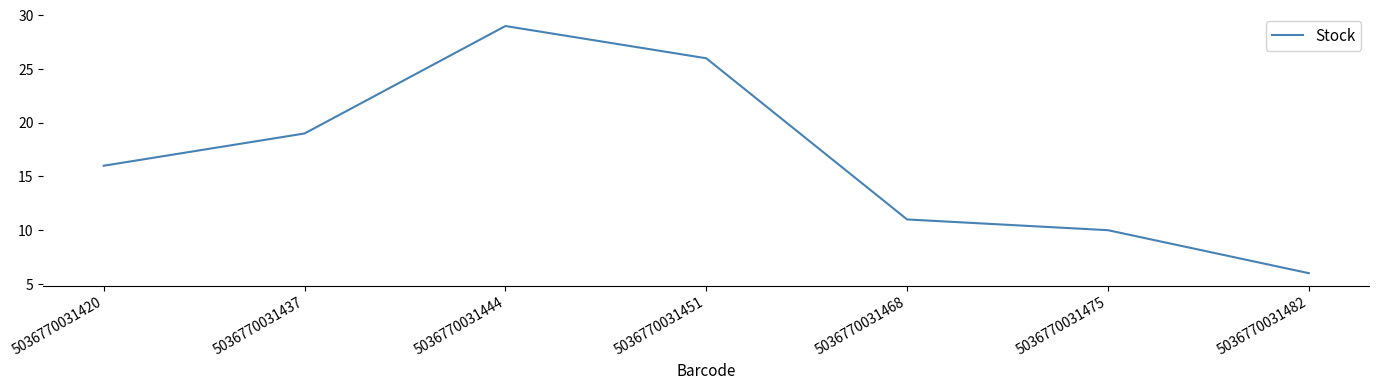

Where is the data nearest to the value 17?

5036770031420